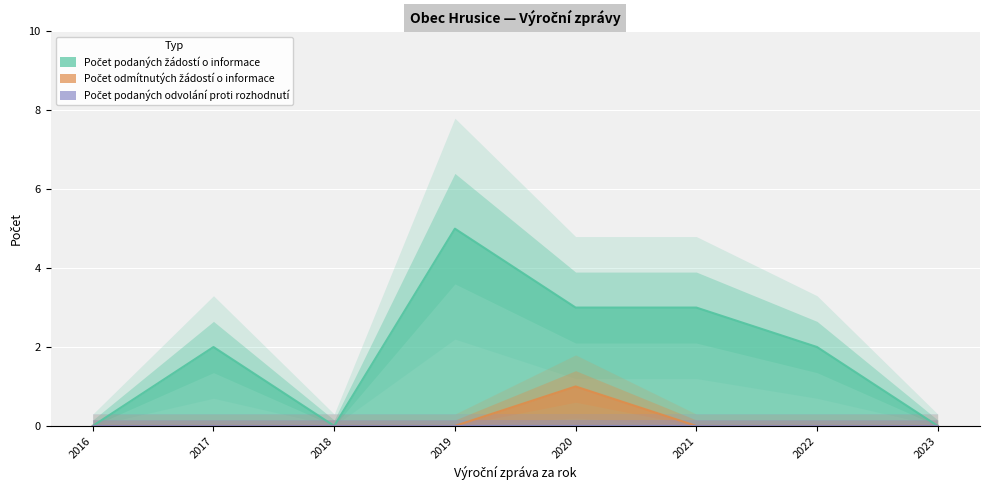

In Počet odmítnutých žádostí o informace, how many points are higher than both neighbors (excluding endpoints)?

1